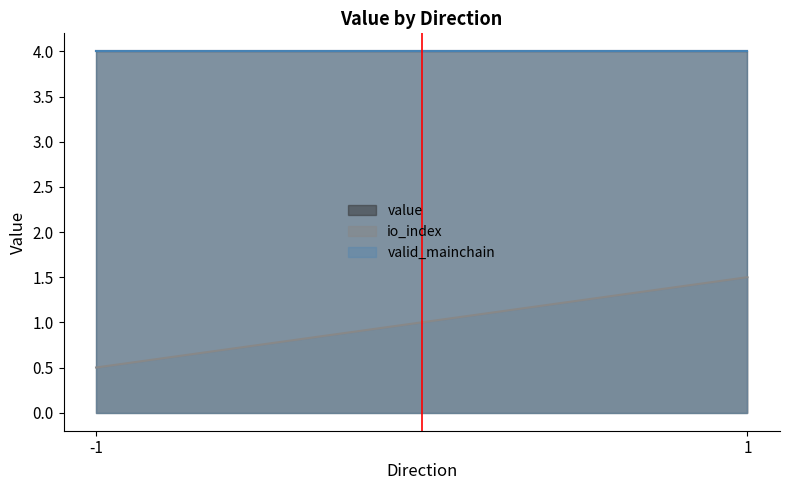

After their last crossing, which series has the higher values: value or io_index?

value